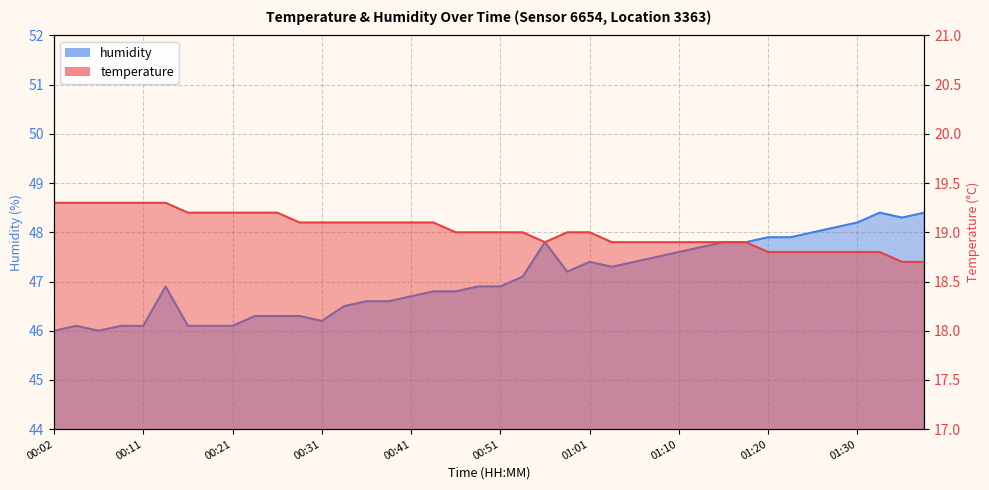

How many lines are shown in the chart?

2